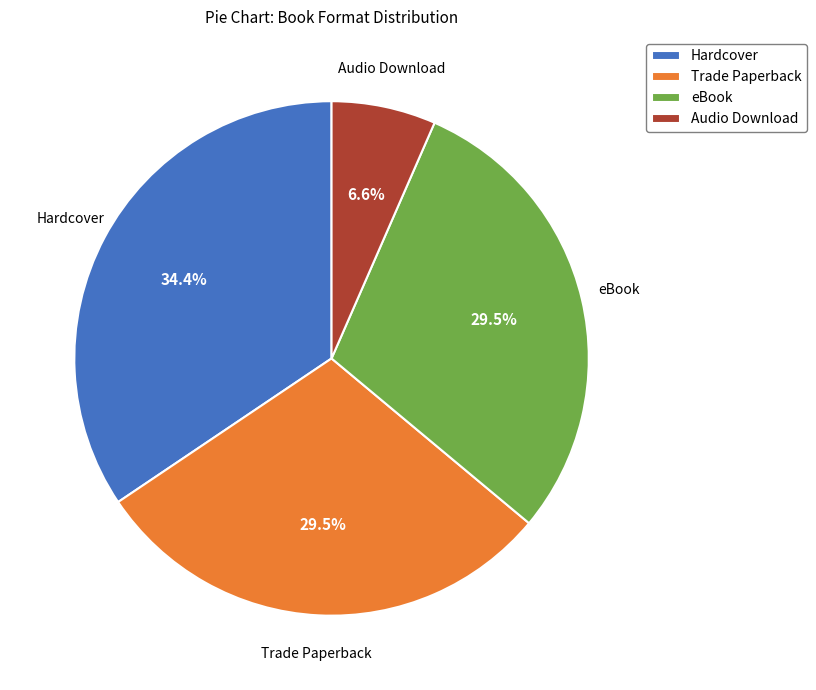

To the nearest percent, what is the average slice percentage?

25%